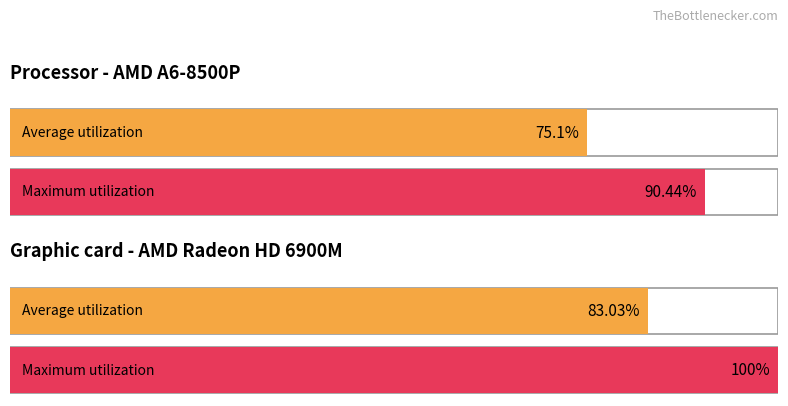

How many series are shown in this chart?

2